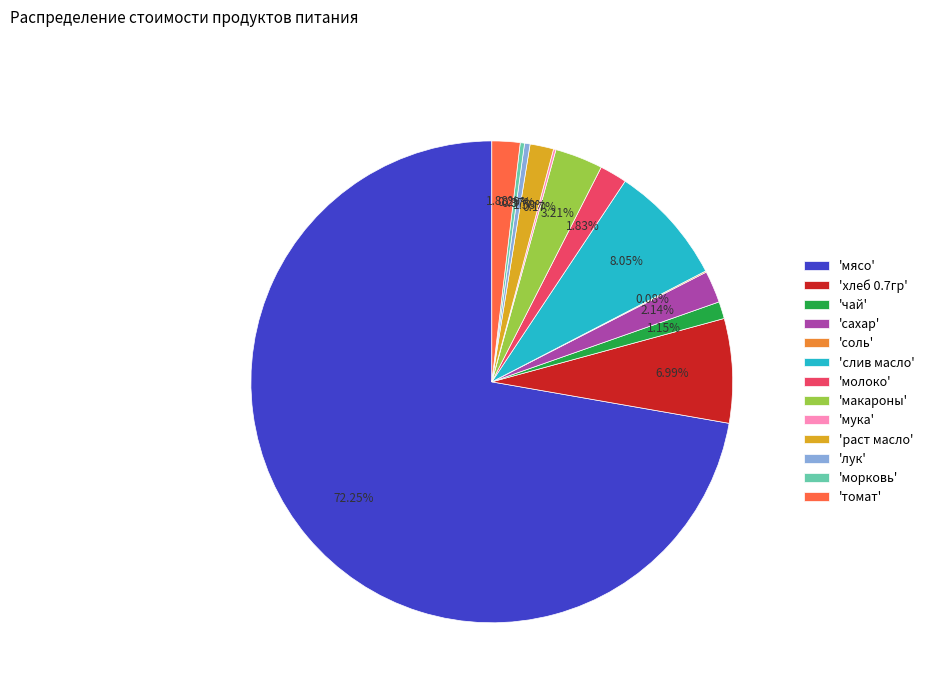

What is the majority slice?

'мясо'